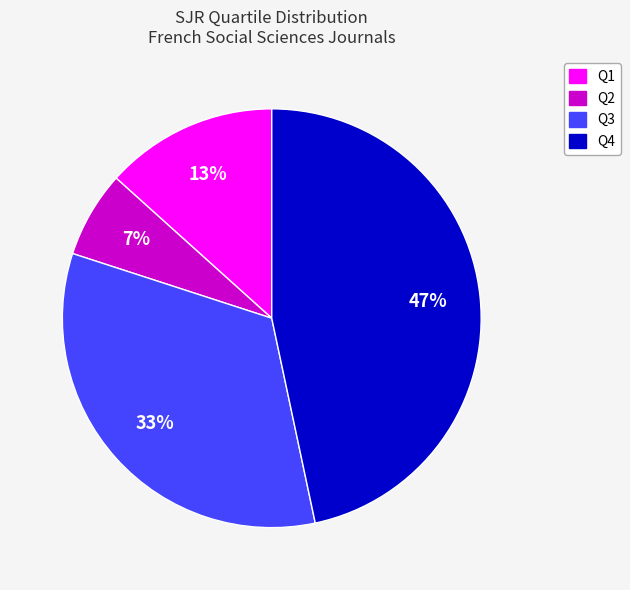

Is it true that Q1 is 13% of the pie?

True